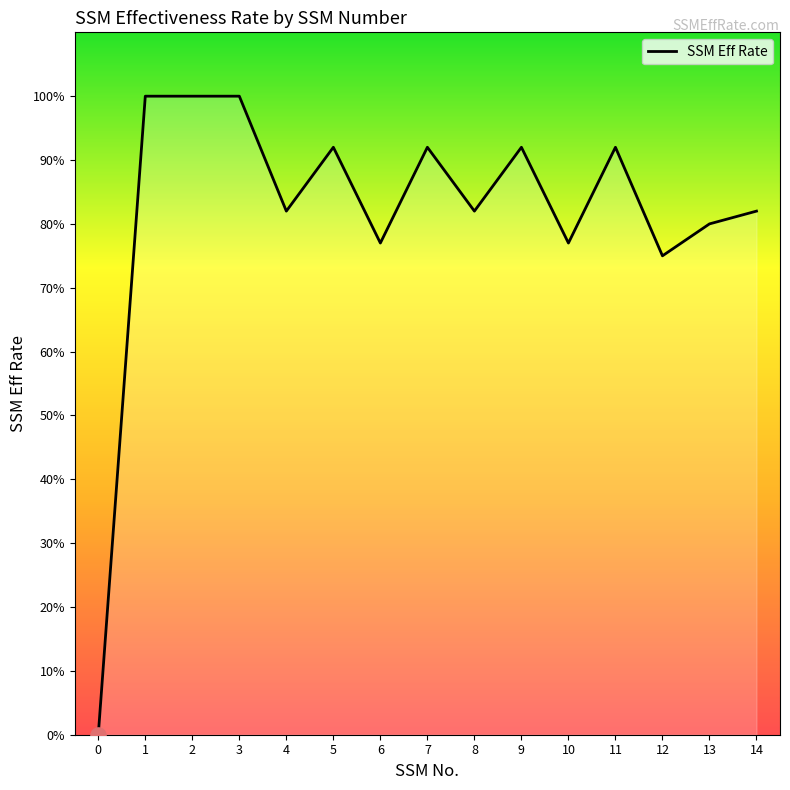

Does the chart have visible grid lines?

No